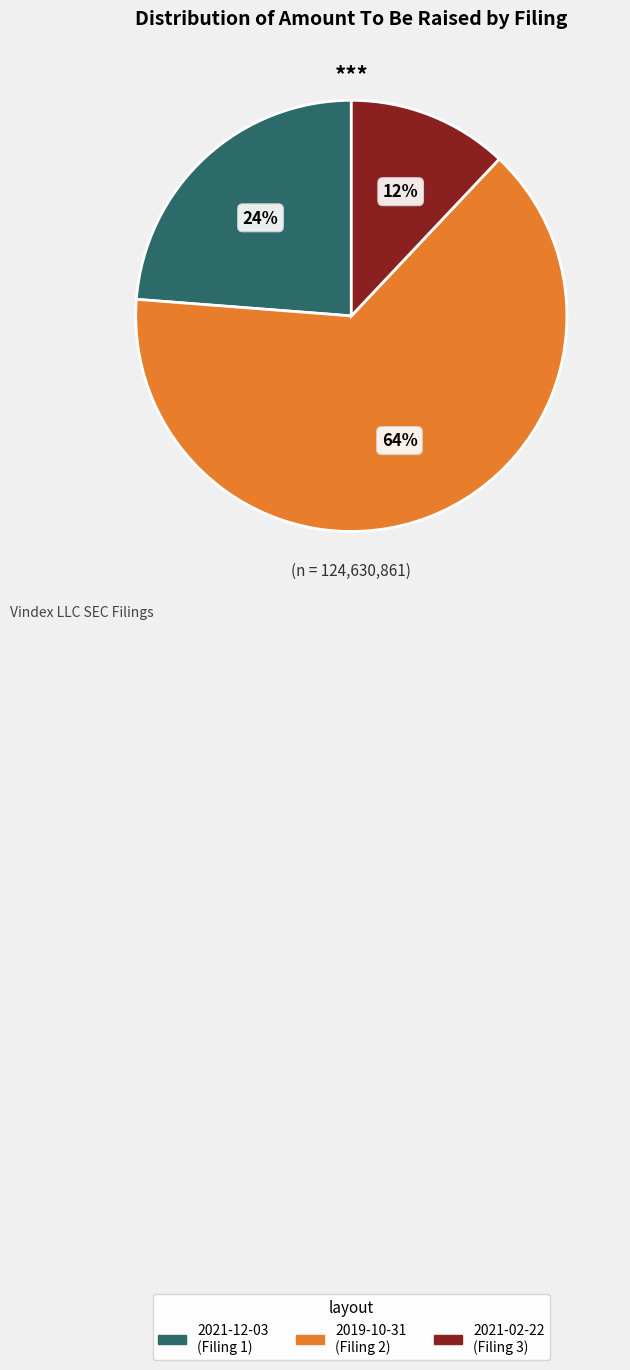

How many slices are in this pie chart?

3